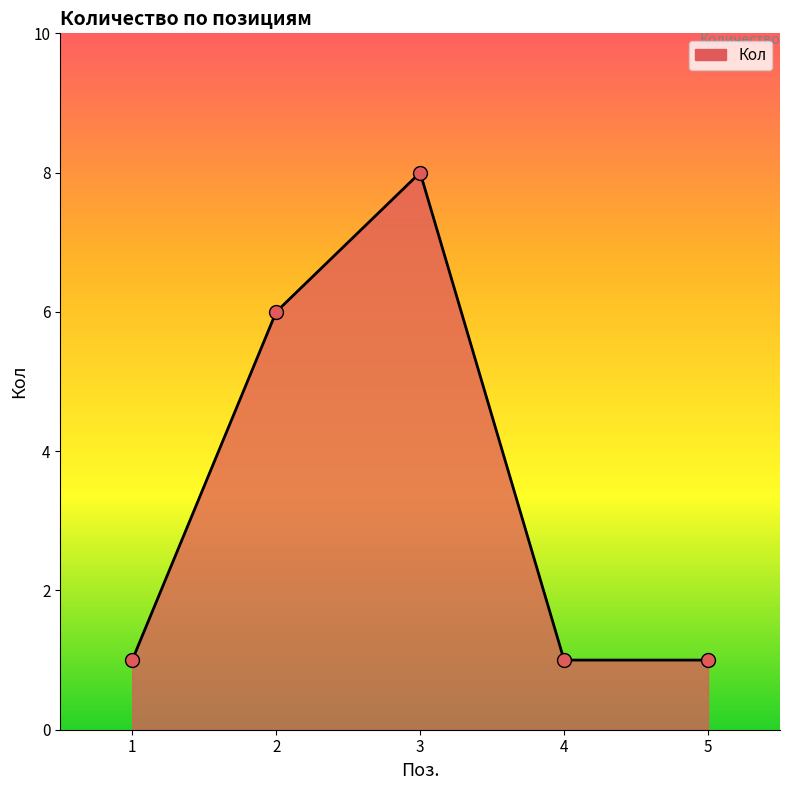

What is the change in value from 3 to 5?

-7